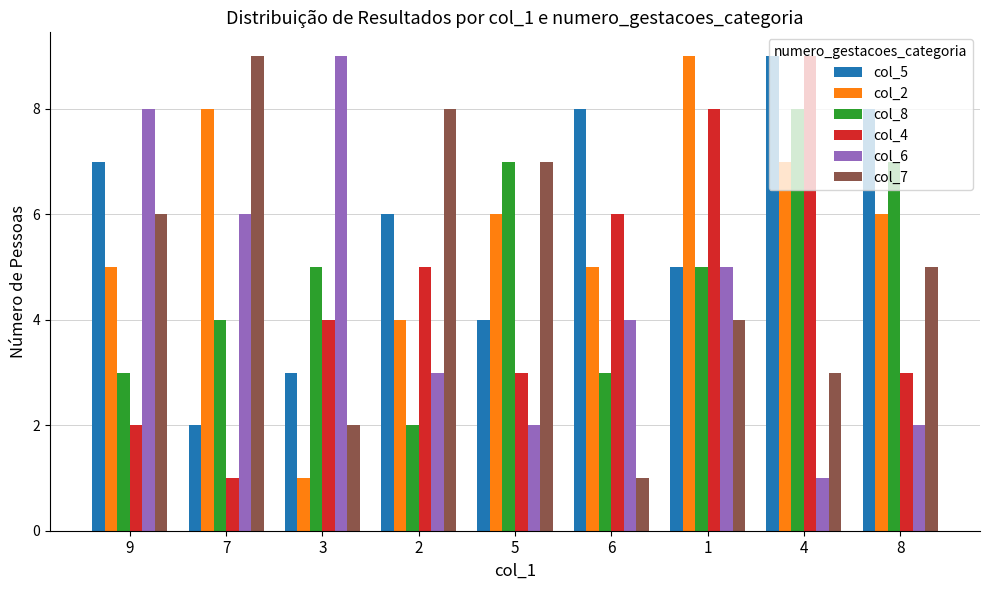

True or false: col_7 has a value of 2 at 2.

False